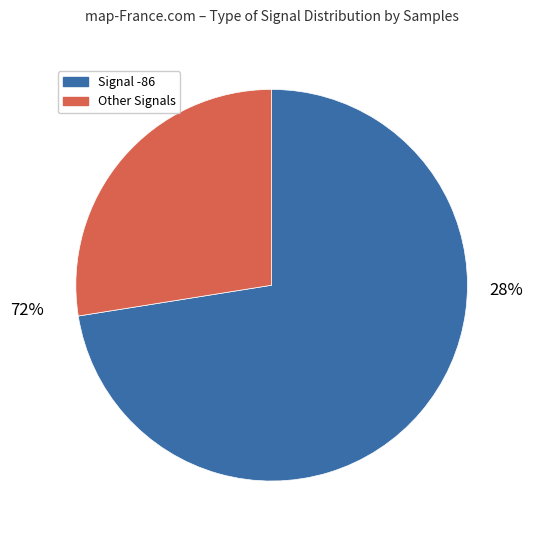

Is 22 the majority of the pie?

No